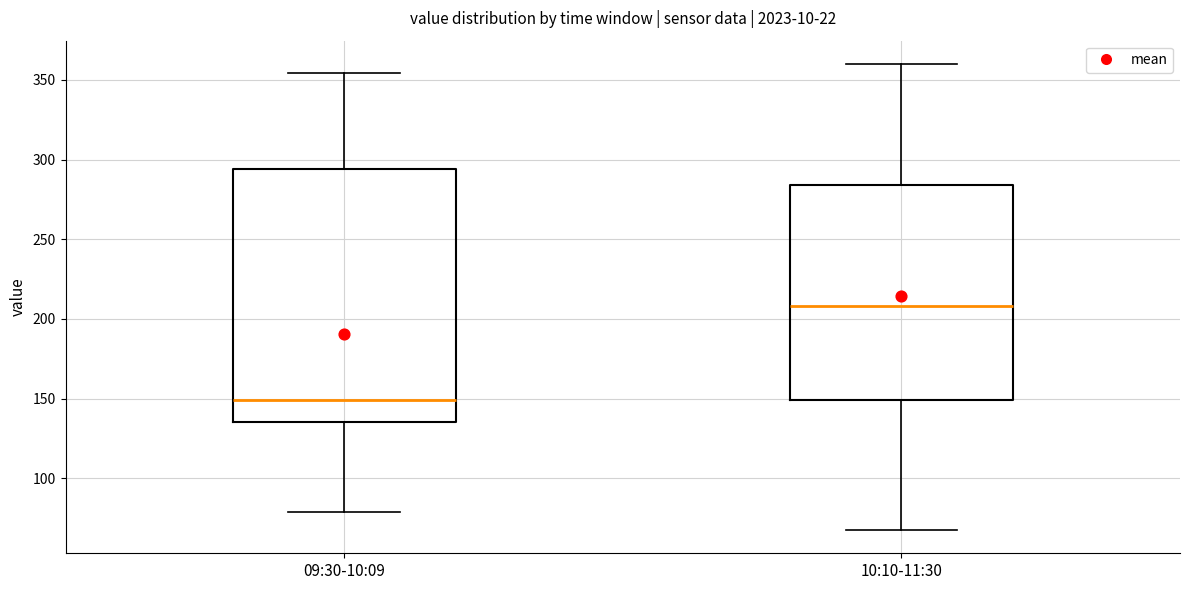

Reading left to right, transcribe this box plot: for each box, give where its median line is, the range the box spans, and where its two whiskers end, as read against the y-axis. The values are not printed on the chart, so give them approximately, as read against the axis.

09:30-10:09: median 150, box 135 to 295, whiskers 80 to 355
10:10-11:30: median 210, box 150 to 285, whiskers 70 to 360